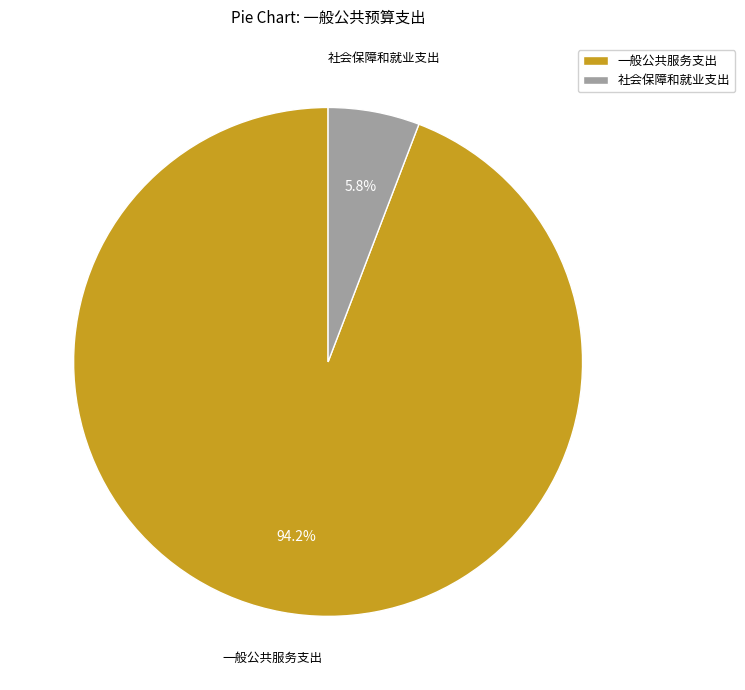

How many segments does this pie chart have?

2